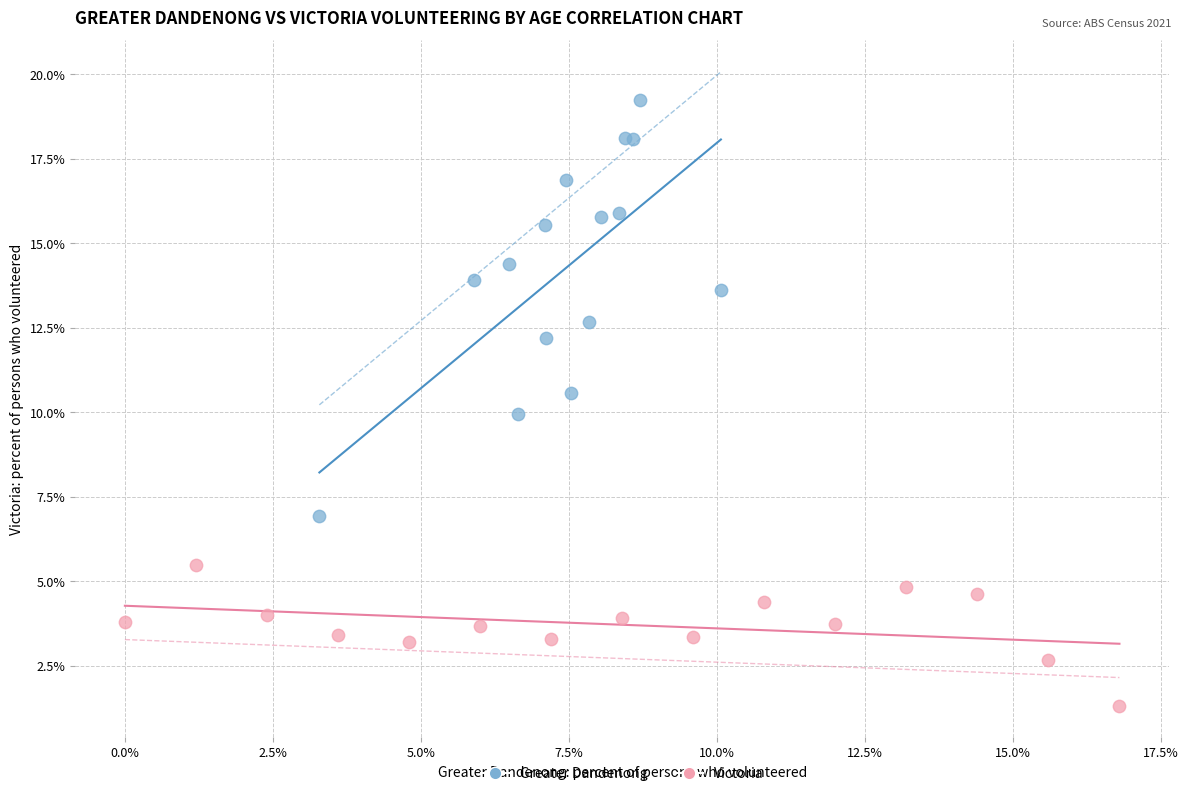

Which series contains the lowest Y value?

Victoria